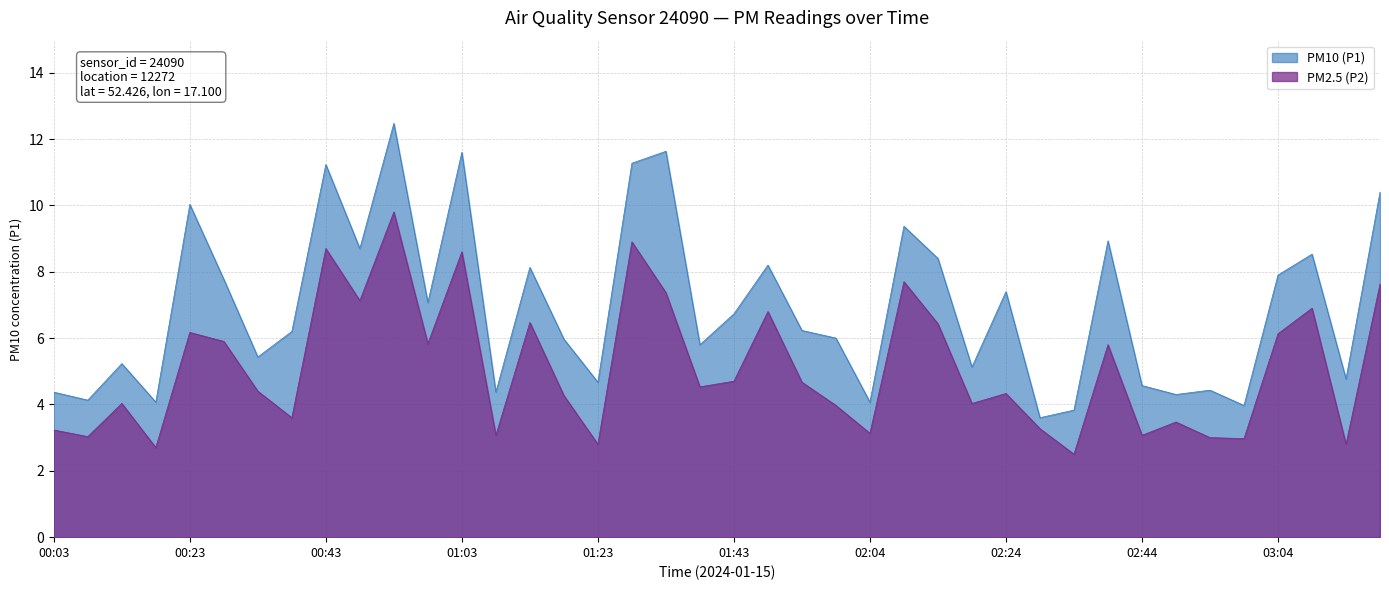

Read the PM2.5 (P2) value at 00:08.

3.0